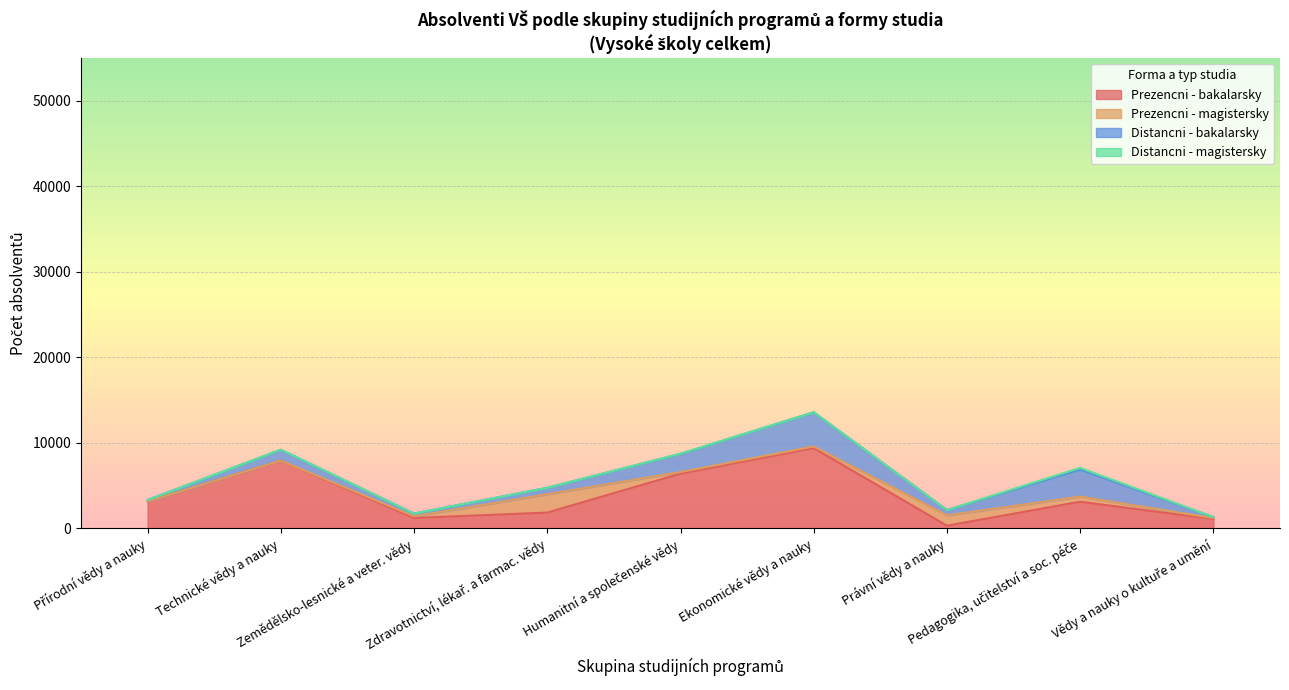

Where is the first local maximum for Distancni - magistersky?

Technické vědy a nauky